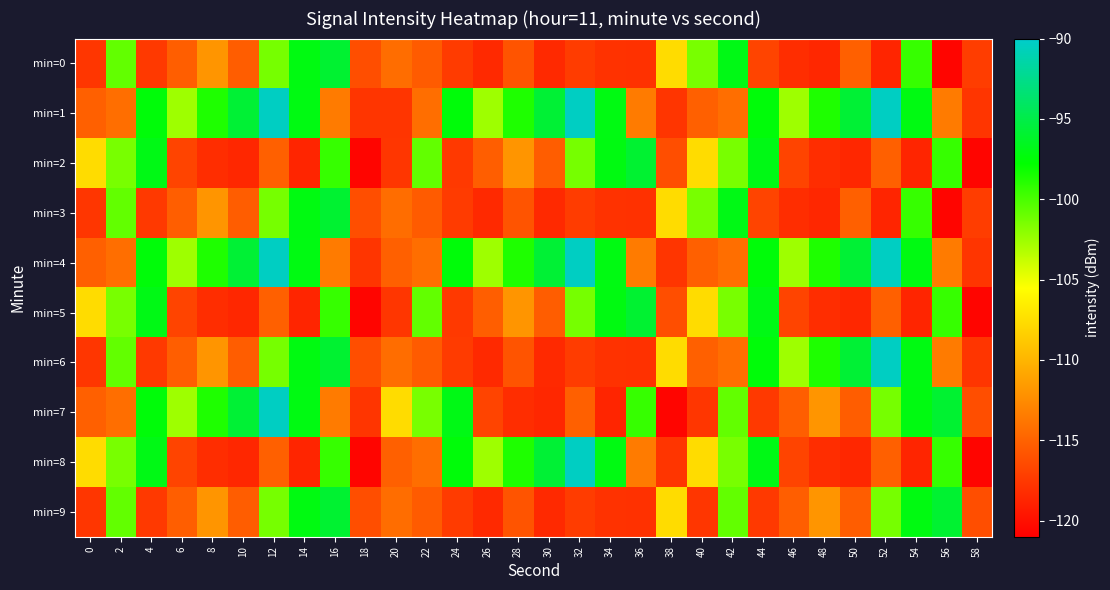

Between 18 and 24, which is larger?

18